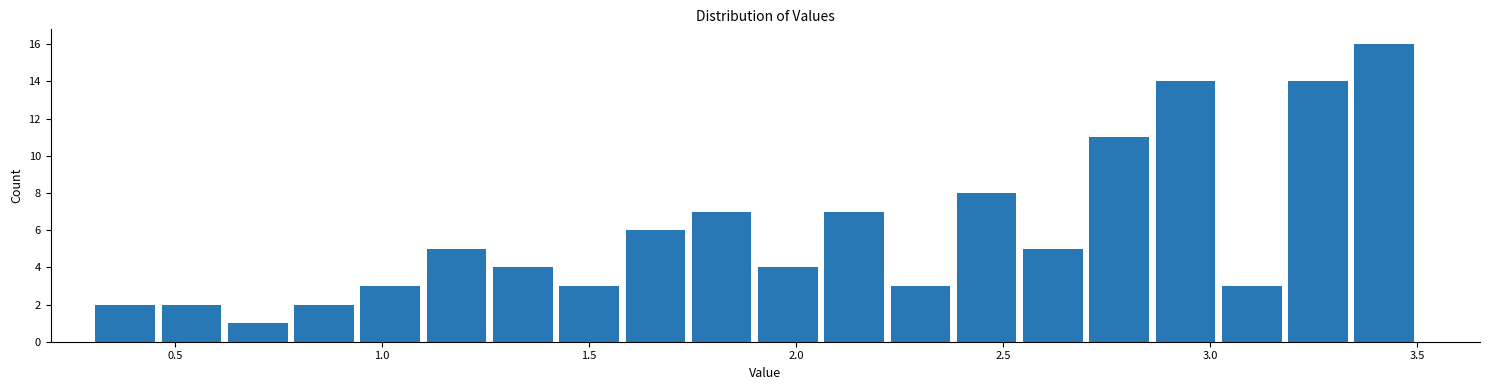

Around what value on the x-axis is the tallest bar? Give the approximate position of its centre, as read against the axis.

3.40